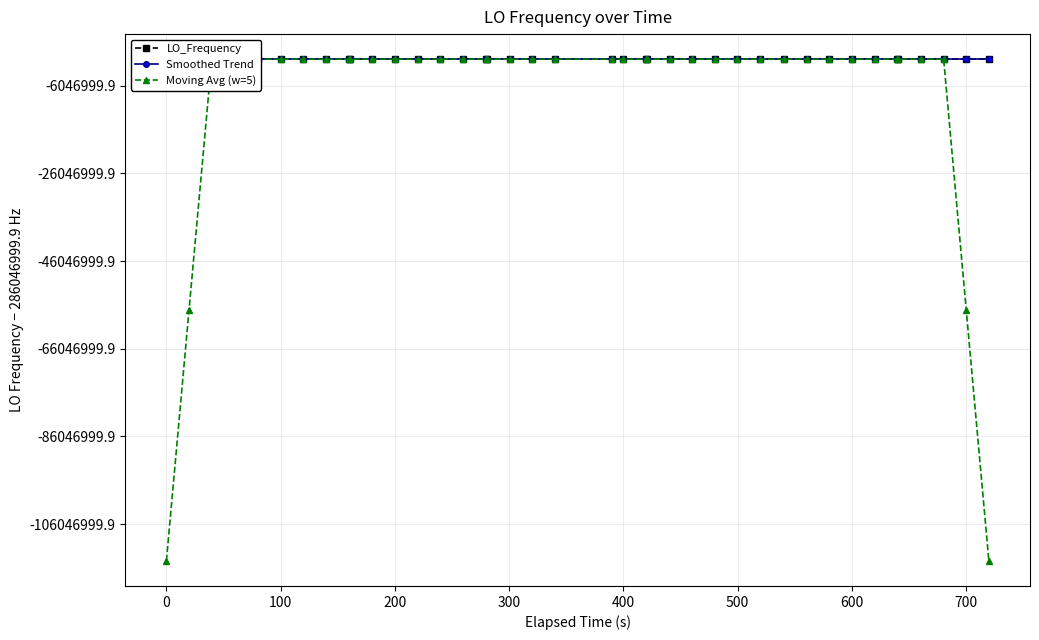

Does the chart have visible grid lines?

Yes